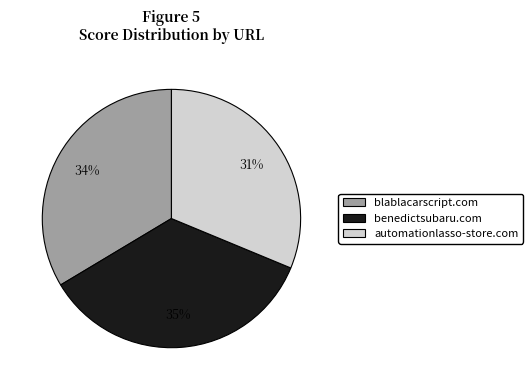

How many segments does this pie chart have?

3